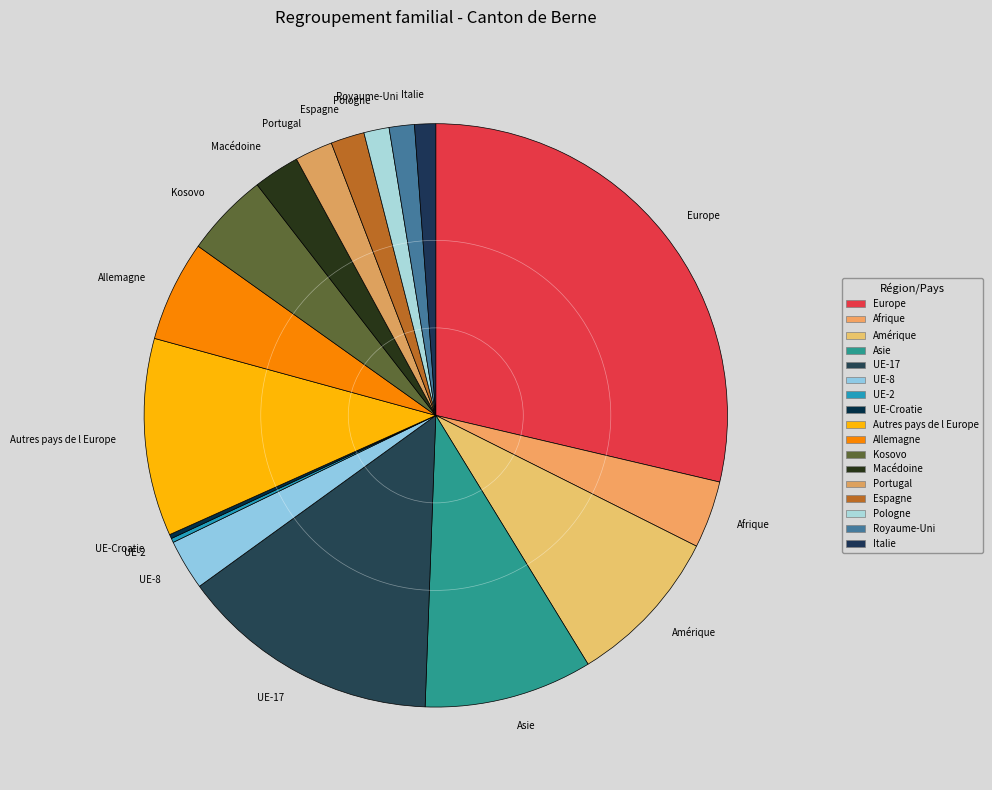

Which category has the biggest portion of the pie?

Europe